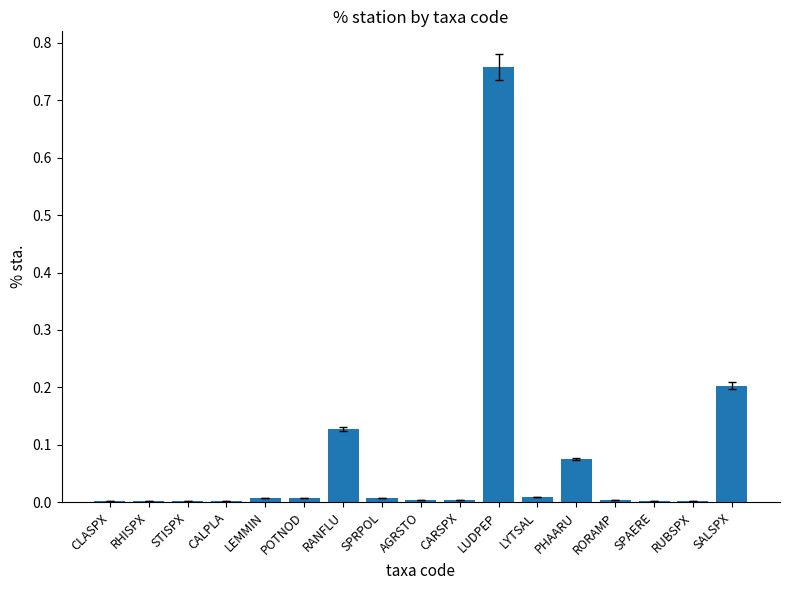

What is the sum of all values?

1.2